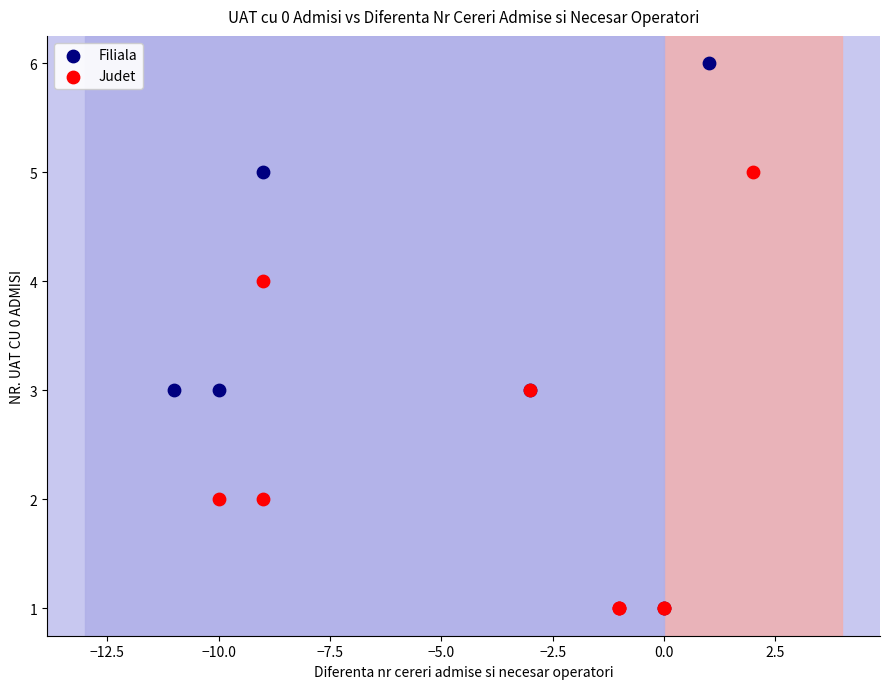

Which series has the widest spread of Y values?

Filiala